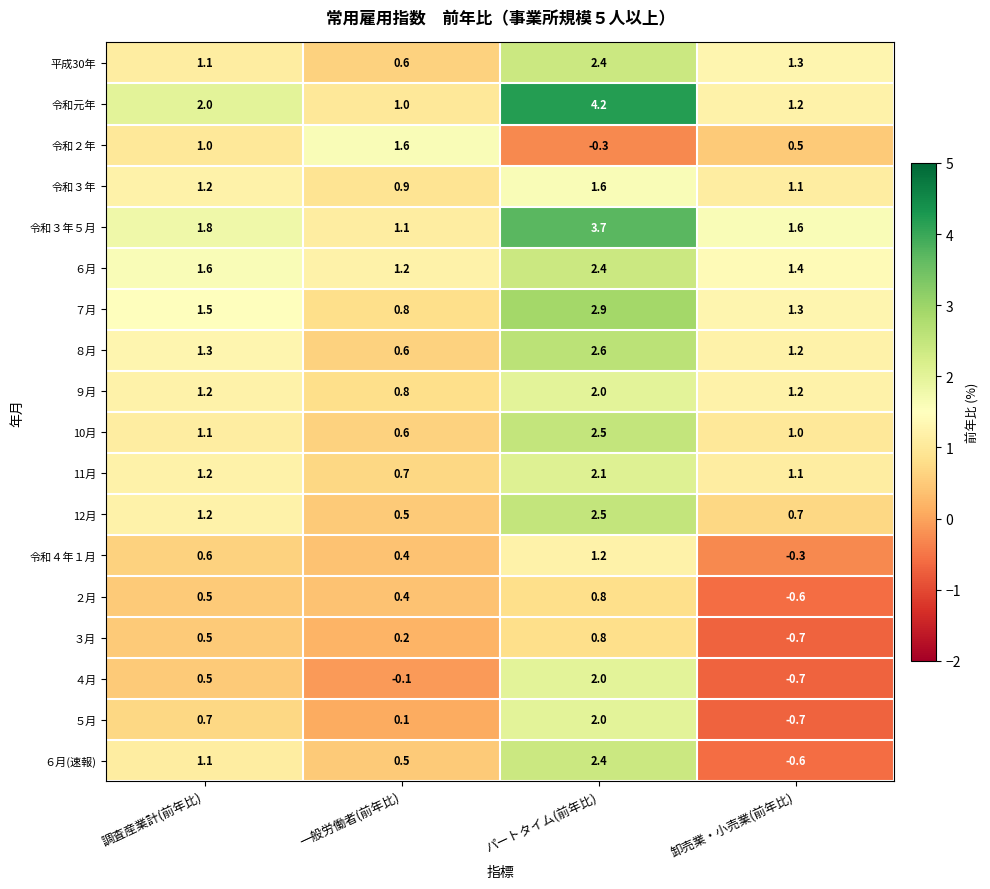

Where does the 平成30年 series first go above 1?

調査産業計(前年比)